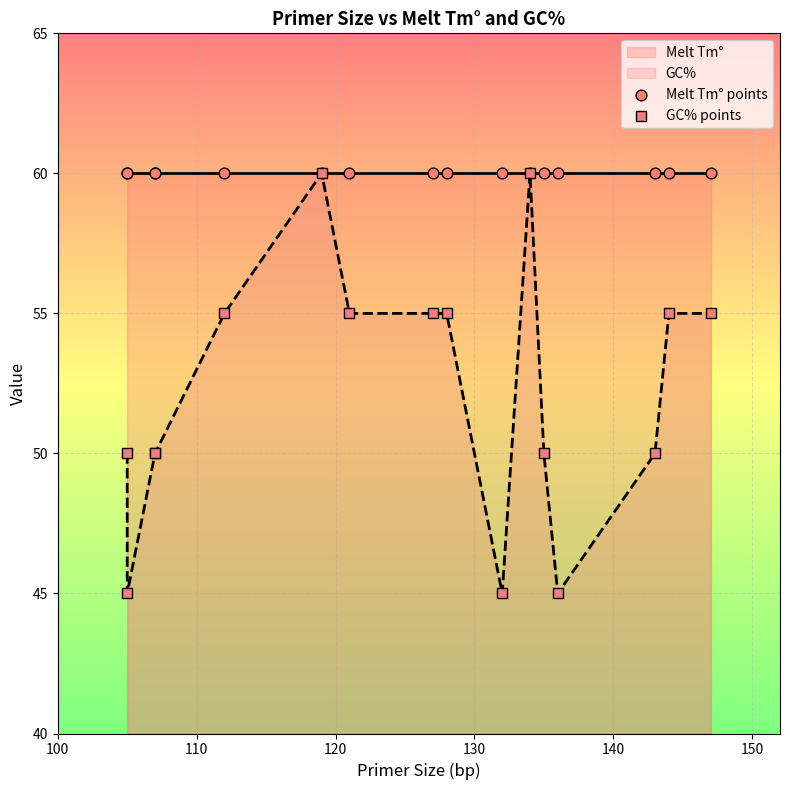

What is the total value across all series at 140?

115